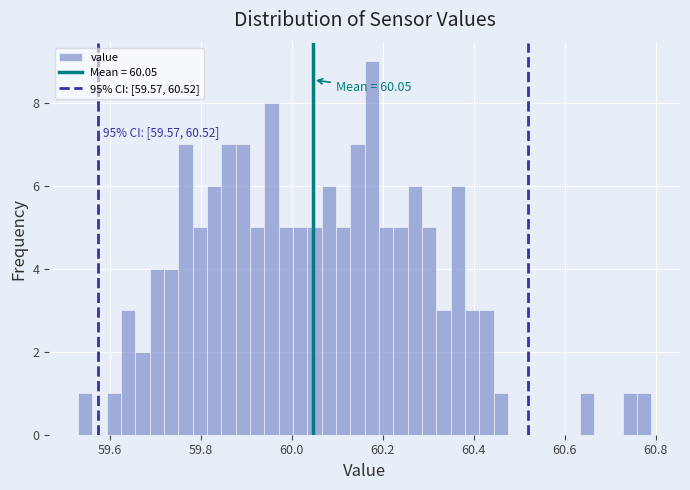

Around what value on the x-axis is the tallest bar? Give the approximate position of its centre, as read against the axis.

60.18